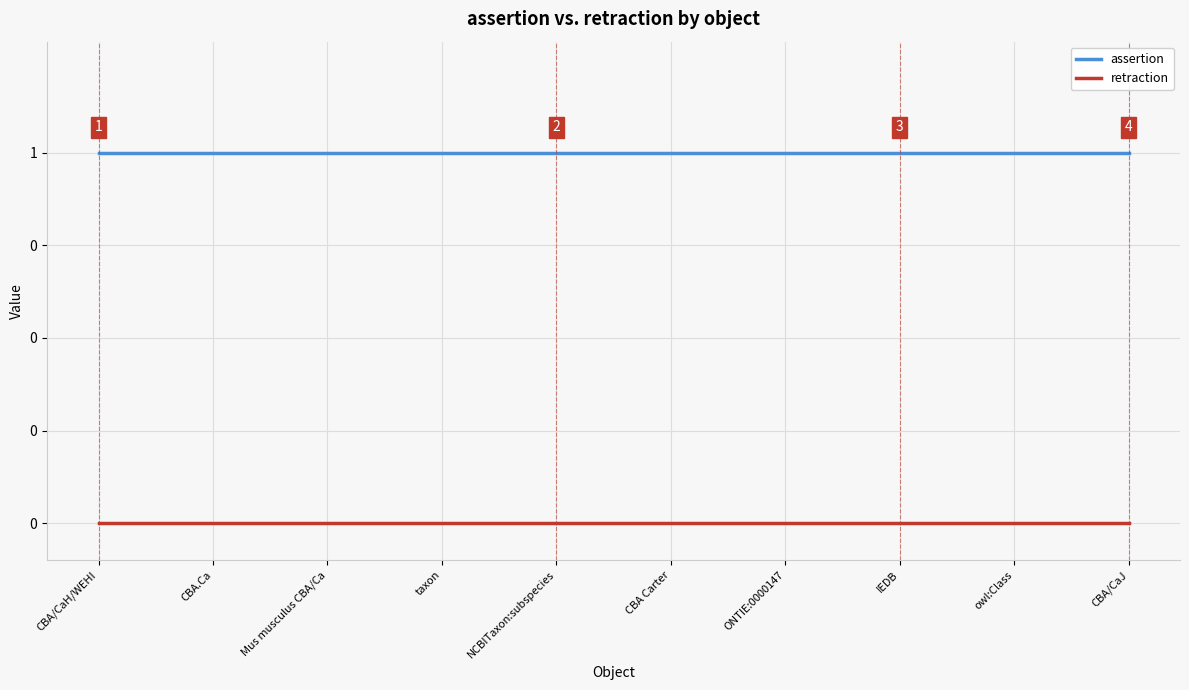

Which series changed the most between ONTIE:0000147 and IEDB?

assertion